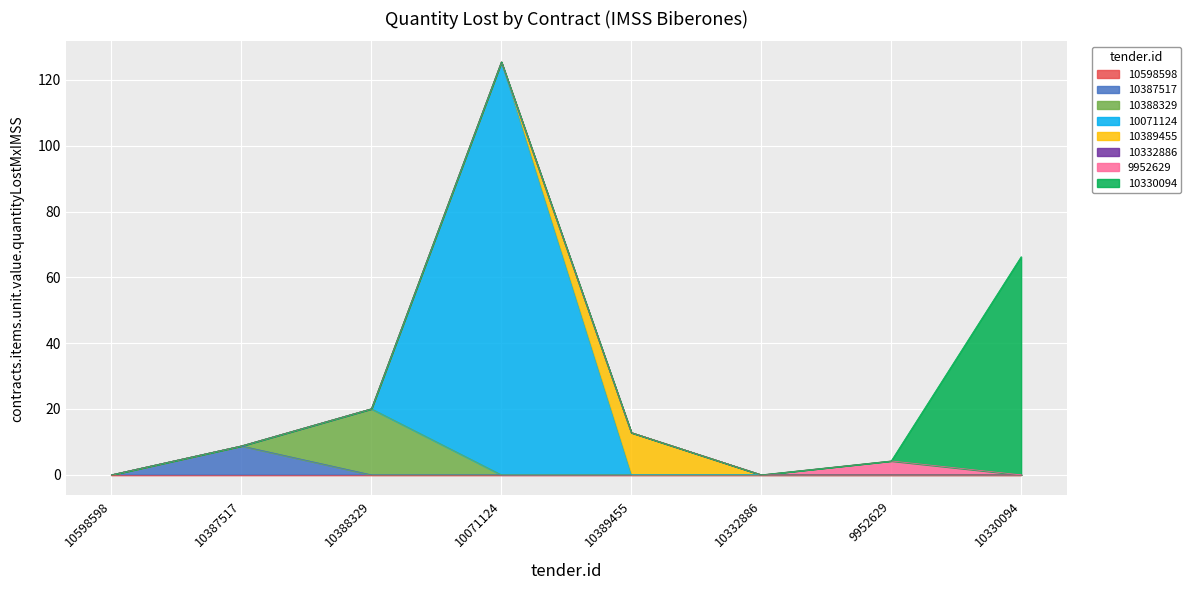

The chart shows a value of 0.0 at 10332886. True or false?

True